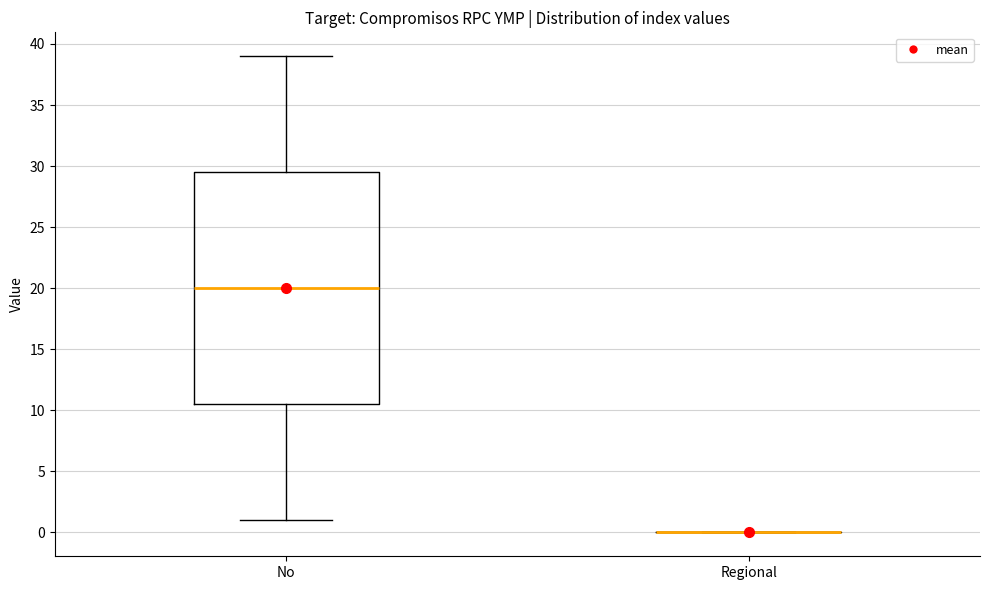

Reading left to right, read every box against the y-axis: the position of its median line, the range the box covers, and the ends of its whiskers. The values are not printed on the chart, so give them approximately, as read against the axis.

No: median 20.0, box 10.5 to 29.5, whiskers 1.0 to 39.0
Regional: box collapsed to a line at 0.0, whiskers 0.0 to 0.0